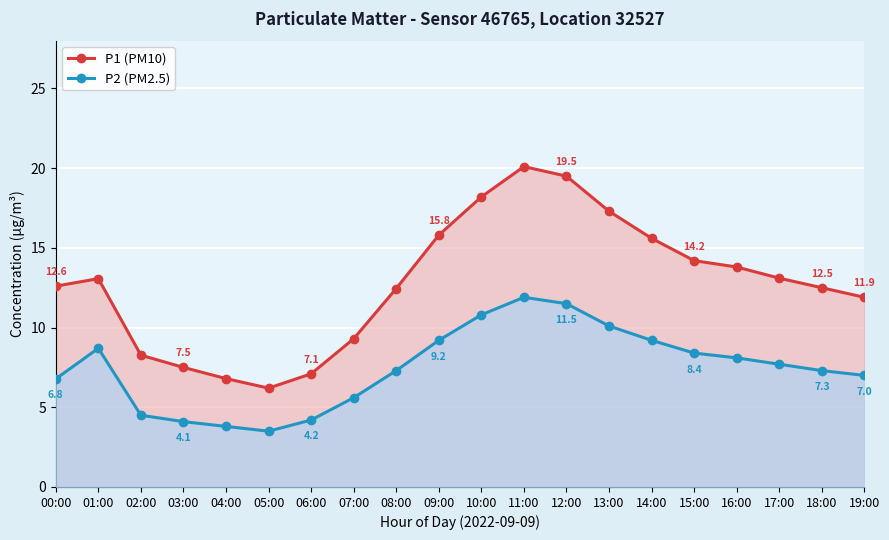

At which category does P1 (PM10) reach its first local valley?

05:00